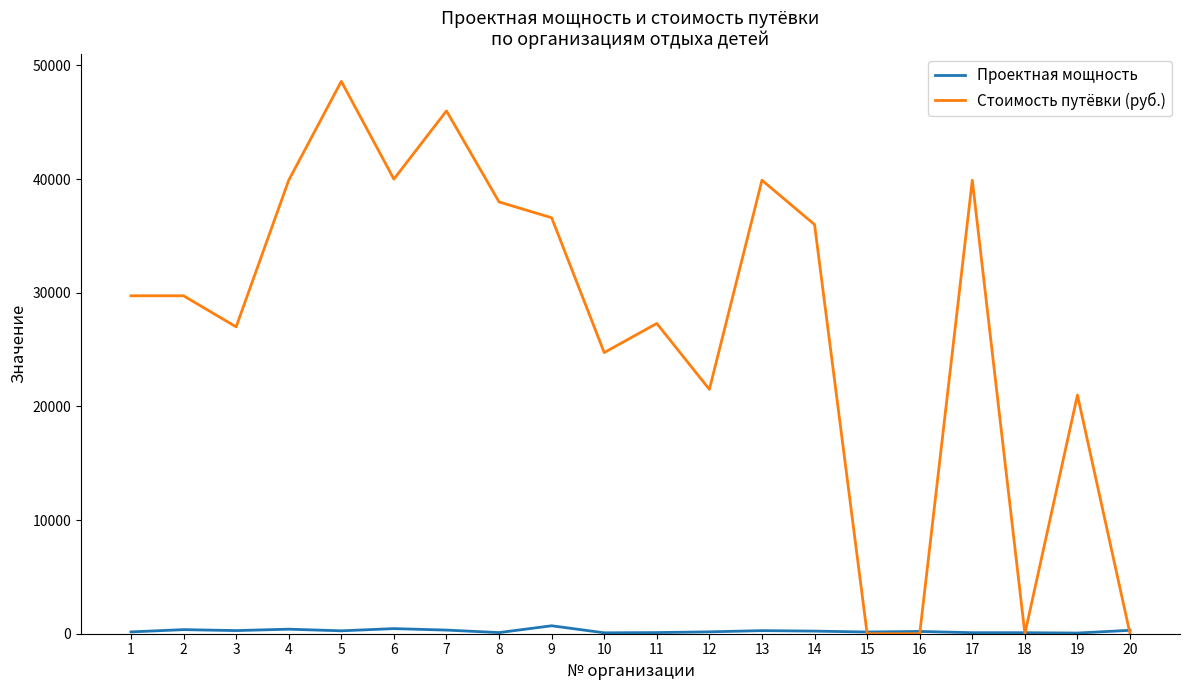

At which category is the sum across all series the highest?

5